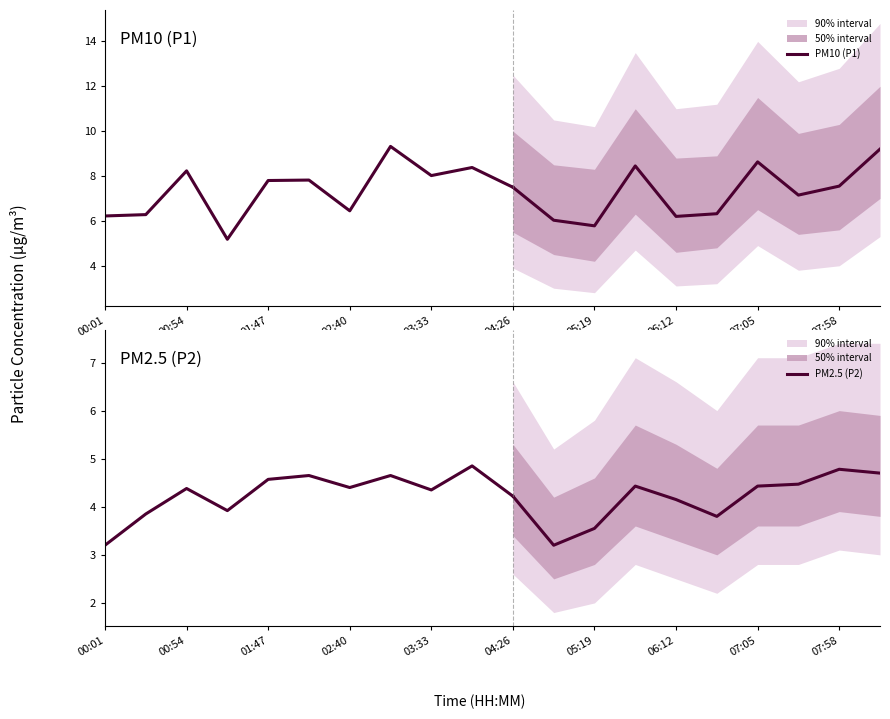

True or false: PM2.5 (P2) and PM10 (P1) cross at least once.

False